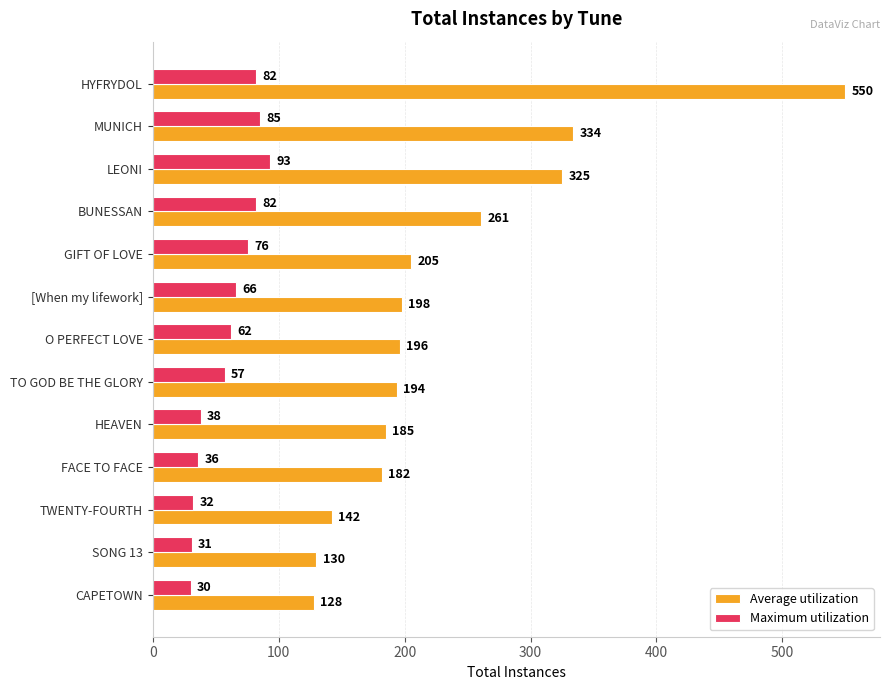

How many distinct data groups are displayed?

2